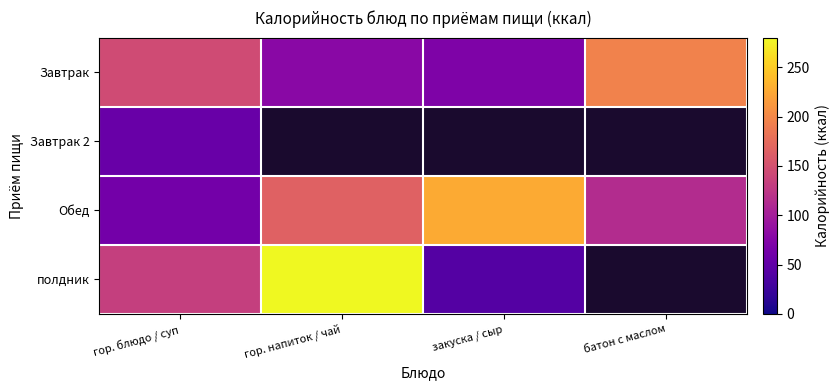

The Завтрак 2 series shows 55.7 at гор. блюдо / суп. True or false?

True